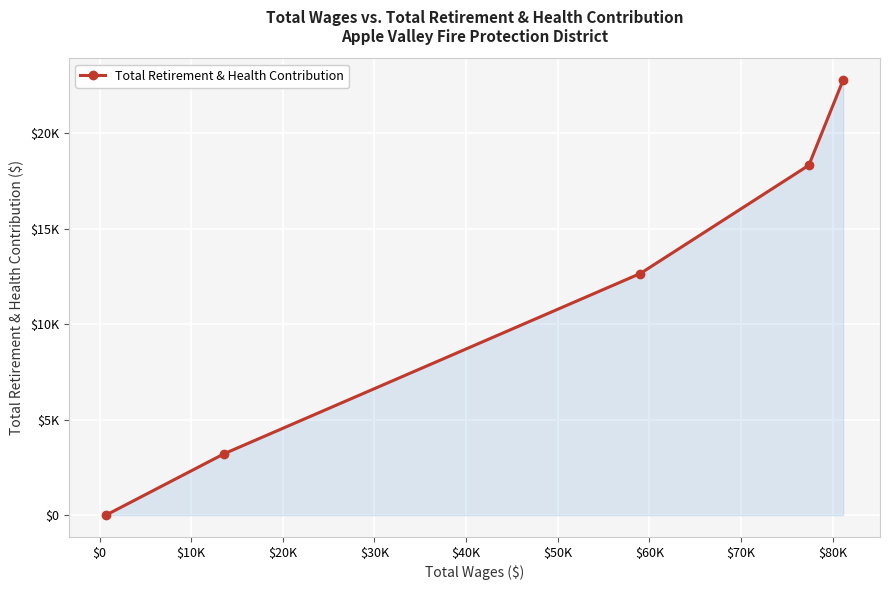

Is this an area chart (filled region under the line)?

Yes